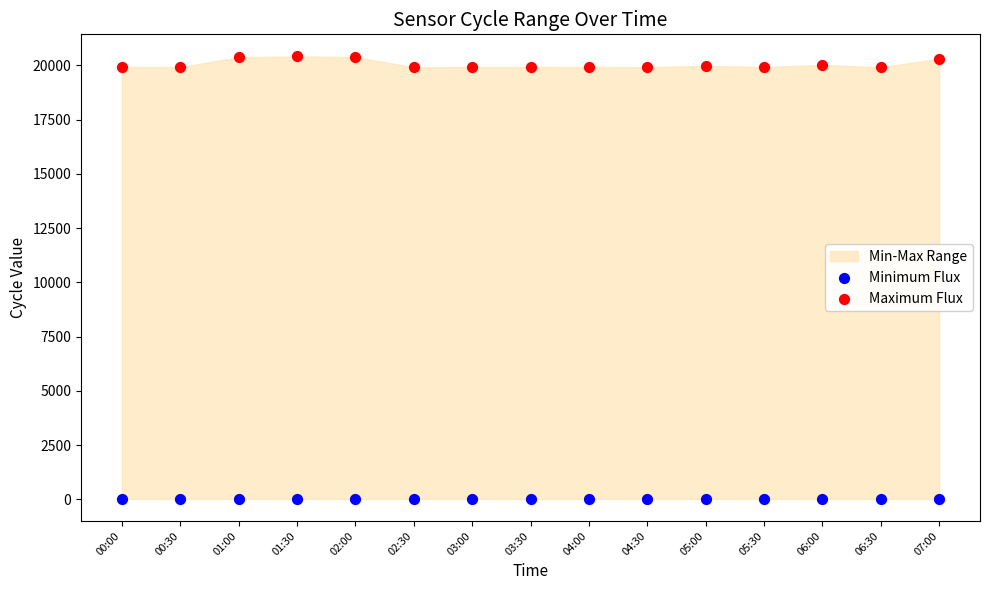

Which series reaches the maximum Y coordinate?

Maximum Flux